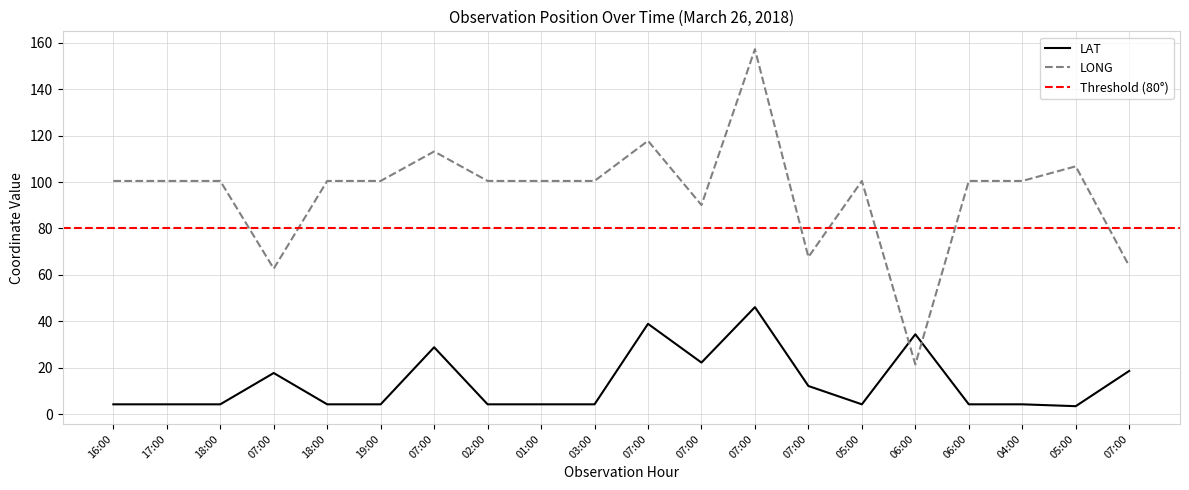

What is the average value of the LONG series?

95.3